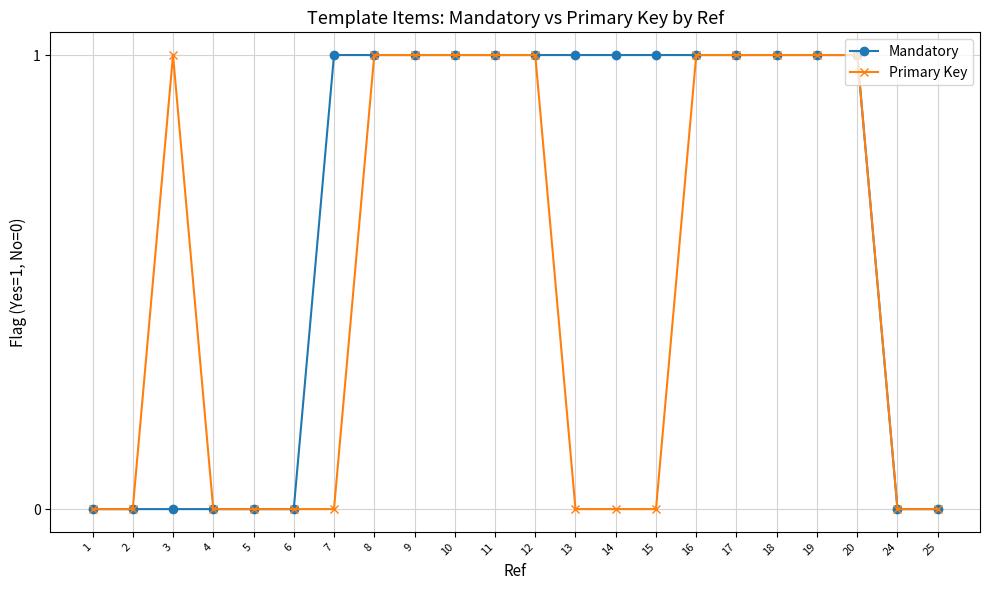

What is the sum of all Mandatory values?

14